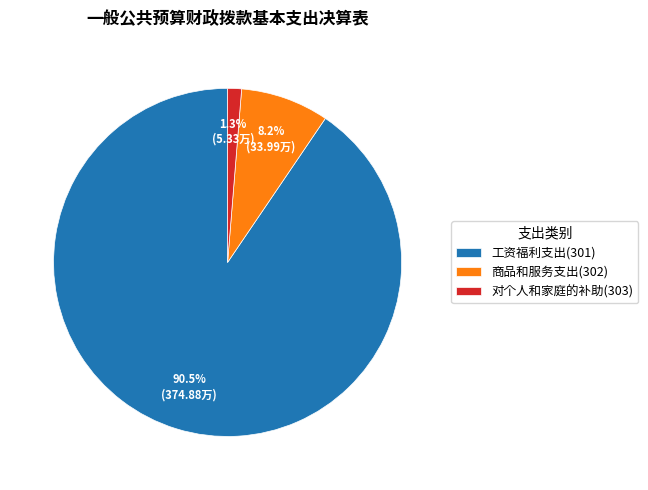

How many segments does this pie chart have?

3